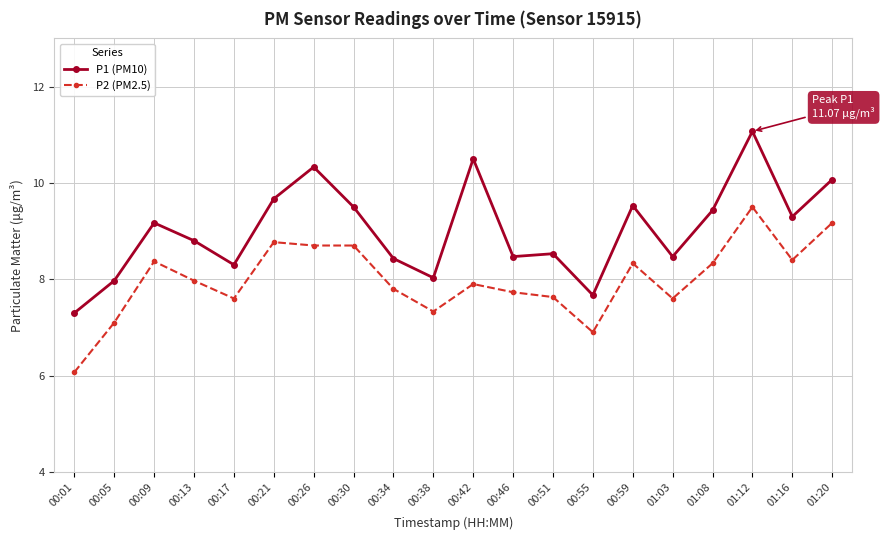

True or false: P2 (PM2.5) and P1 (PM10) cross at least once.

False